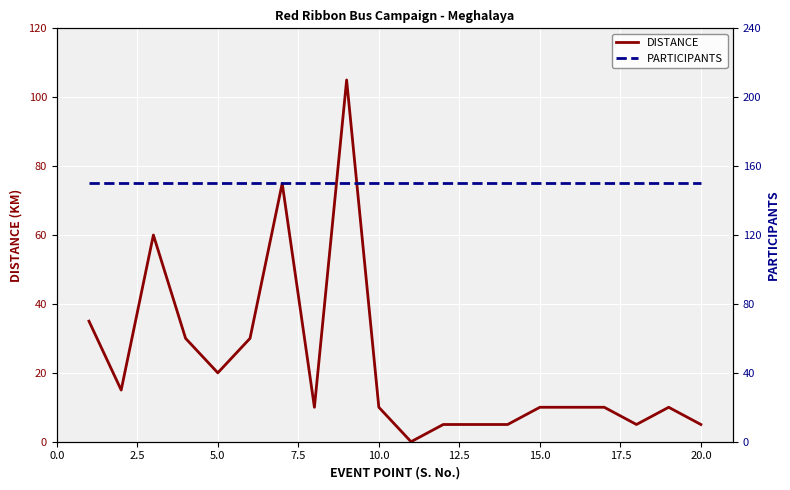

Reading left to right, extract all data points from this chart.

DISTANCE: 35	15	60	30	20	30	75	10	105	10	0	5	5	5	10	10	10	5	10	5
PARTICIPANTS: 150	150	150	150	150	150	150	150	150	150	150	150	150	150	150	150	150	150	150	150